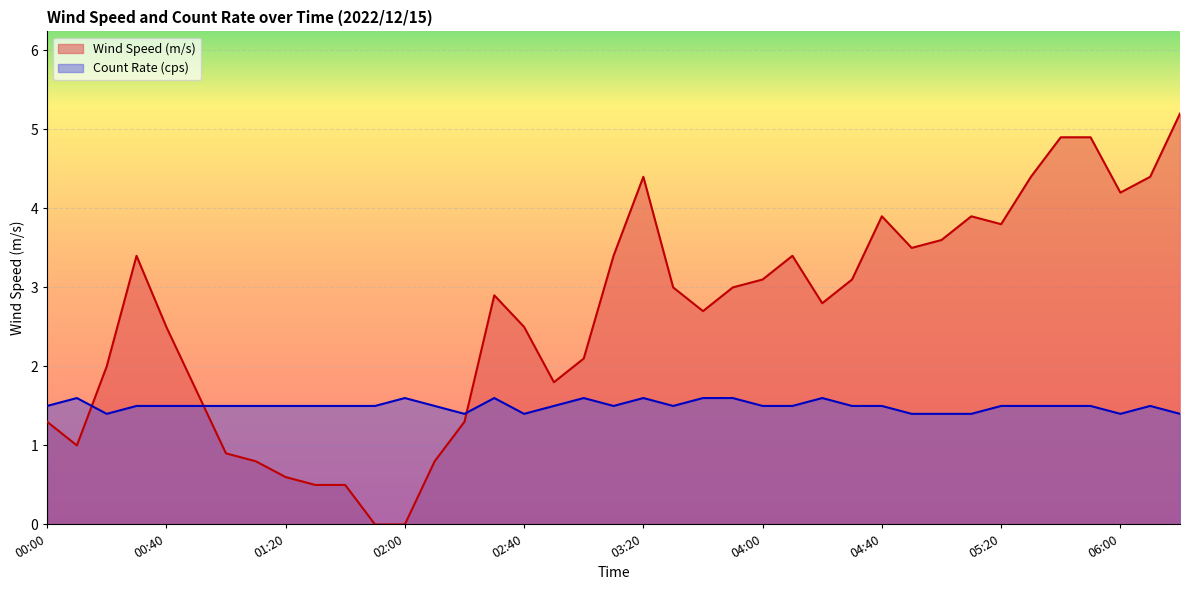

True or false: Wind Speed (m/s) has a value of 0.1 at 01:30.

False